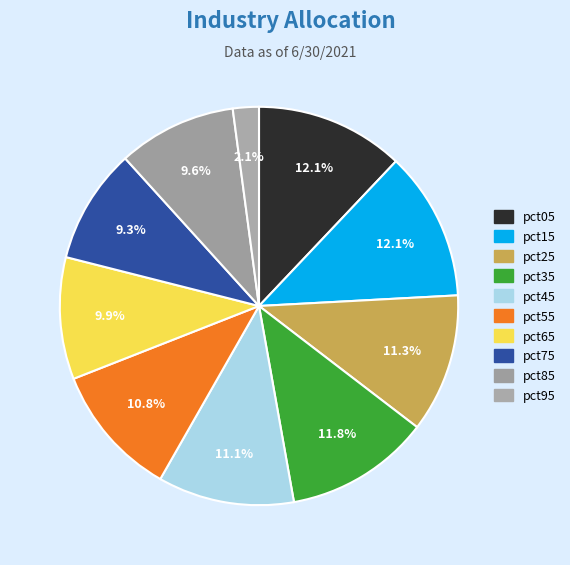

Is pct75 the majority of the pie?

No